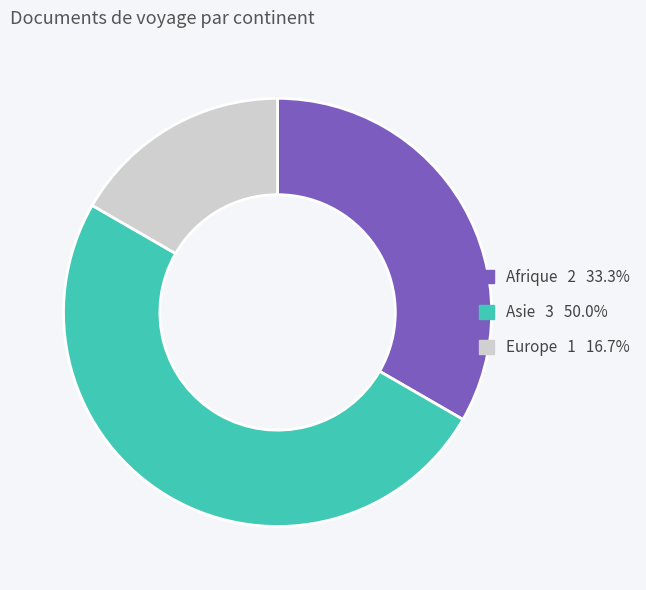

Which slice is the largest?

Asie